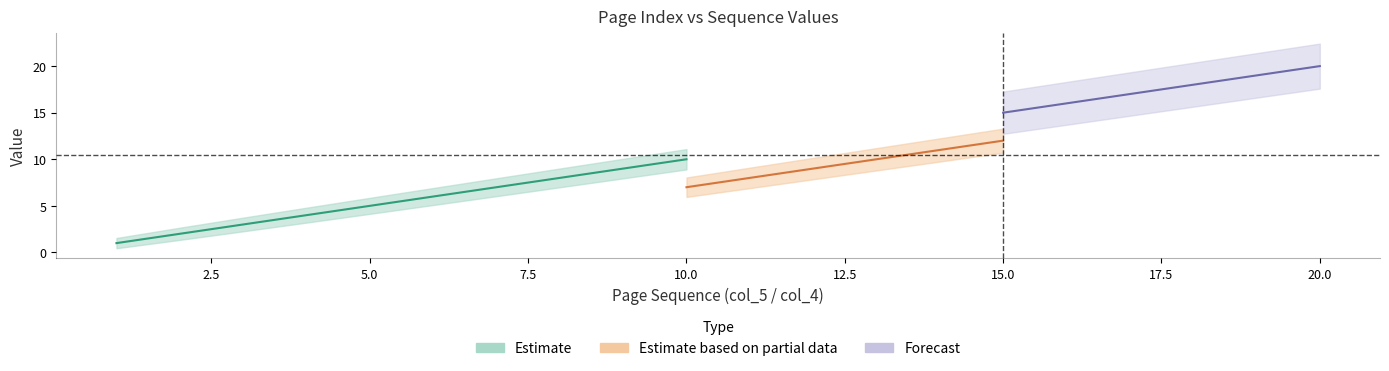

Is the value of col_4 at 19 greater than the value of col_5 at 1?

Yes